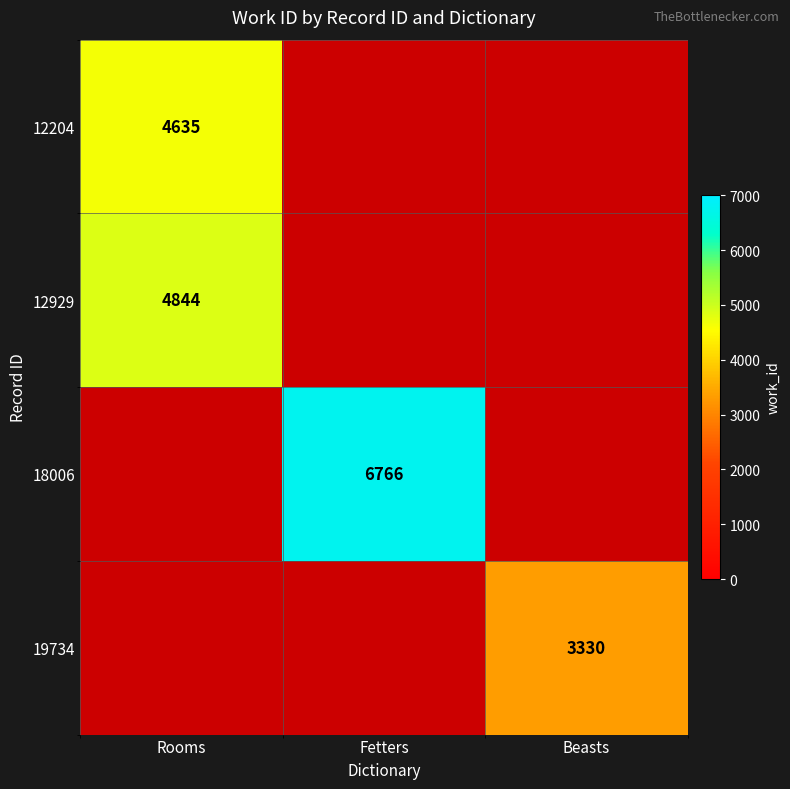

The 19734 series shows 5682.9 at Beasts. True or false?

False